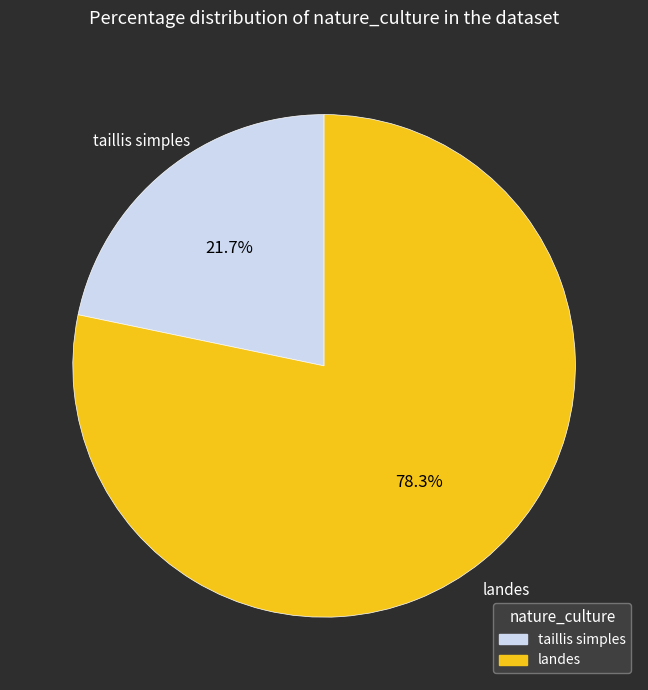

Which slice is the smallest?

taillis simples